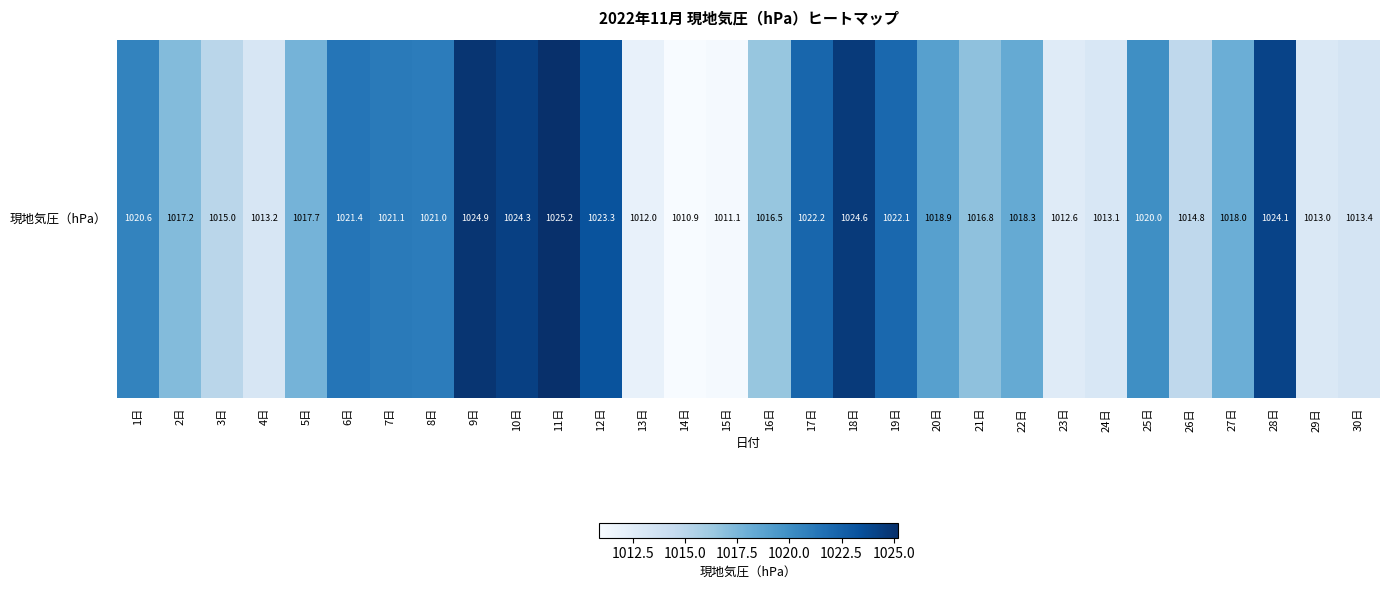

The chart shows a value of 1457.6 at 11日. True or false?

False